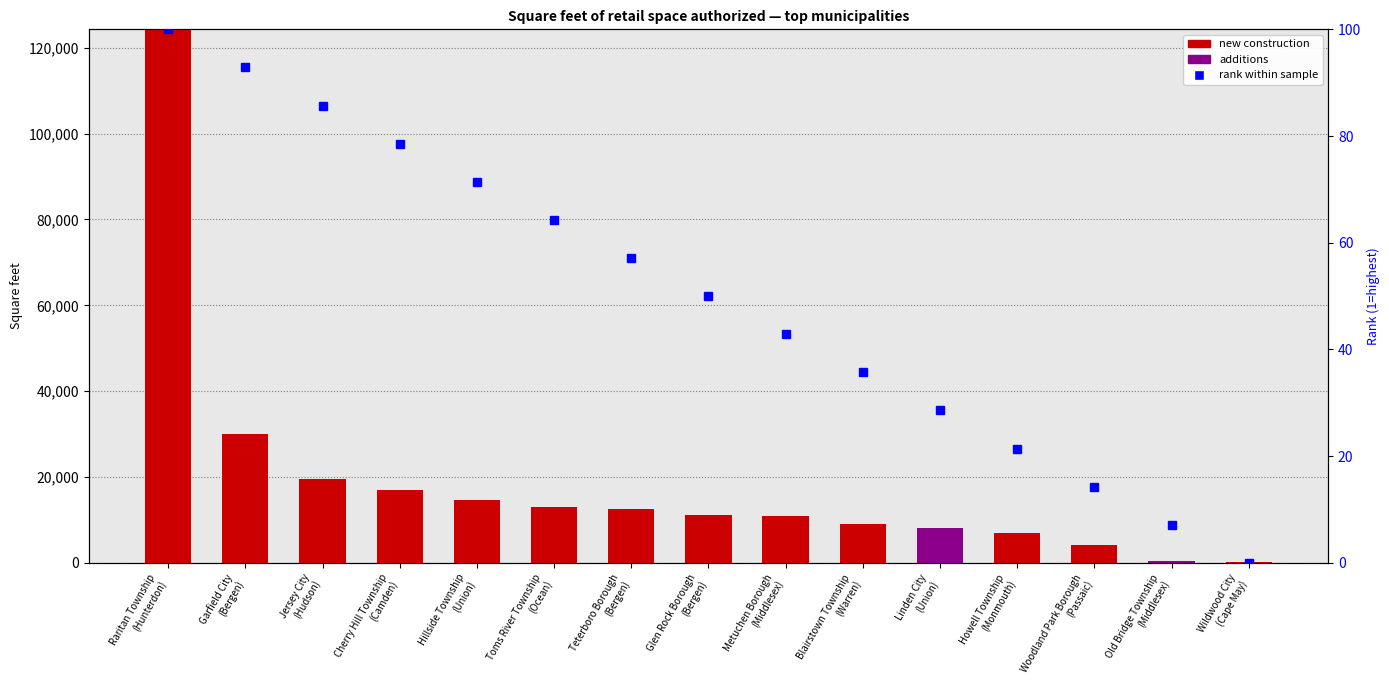

Where does the New construction series first go above 11192?

Raritan Township
(Hunterdon)